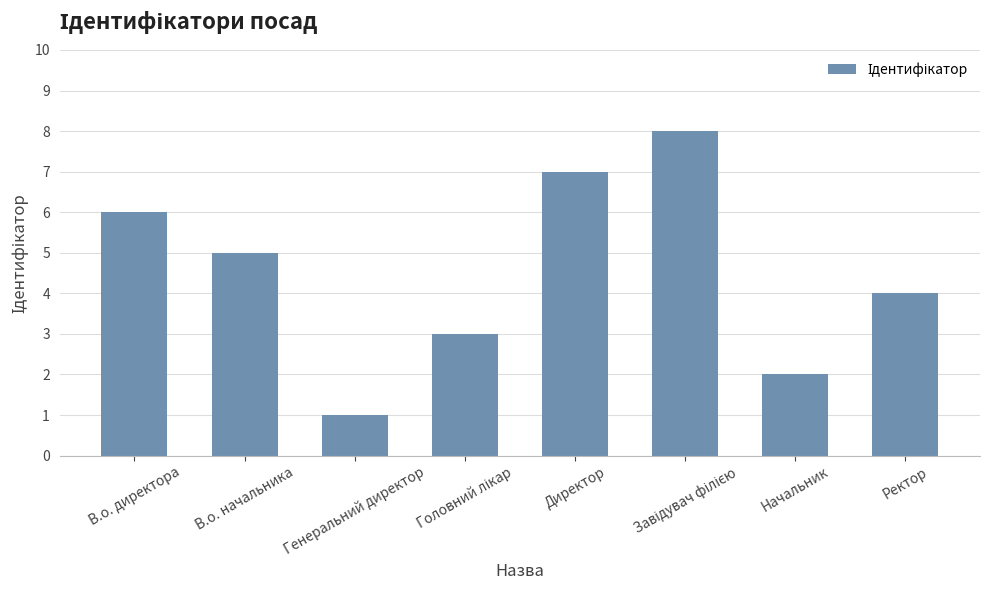

The value at Генеральний директор is 1. True or false?

True